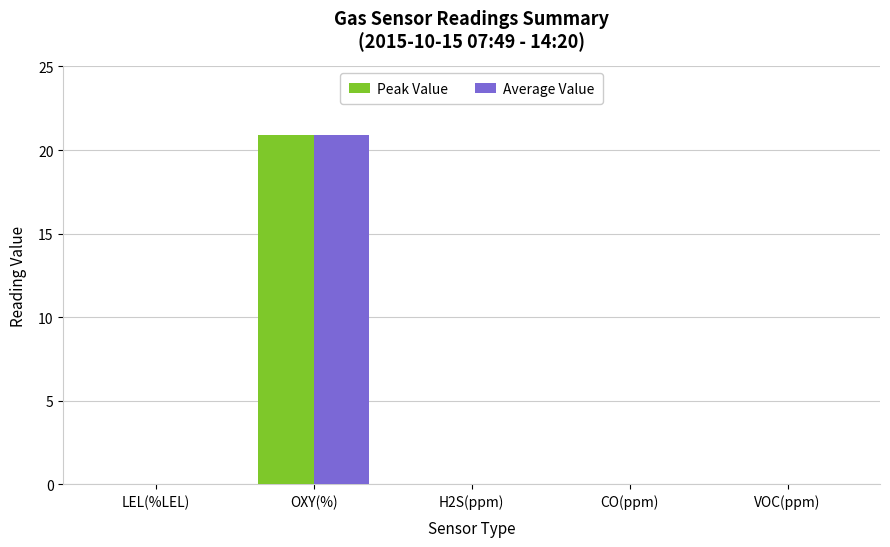

Reading right to left, list all the values displayed in this chart.

Peak Value: VOC(ppm)=0.0	CO(ppm)=0.0	H2S(ppm)=0.0	OXY(%)=20.9	LEL(%LEL)=0.0
Average Value: VOC(ppm)=0.0	CO(ppm)=0.0	H2S(ppm)=0.0	OXY(%)=20.9	LEL(%LEL)=0.0